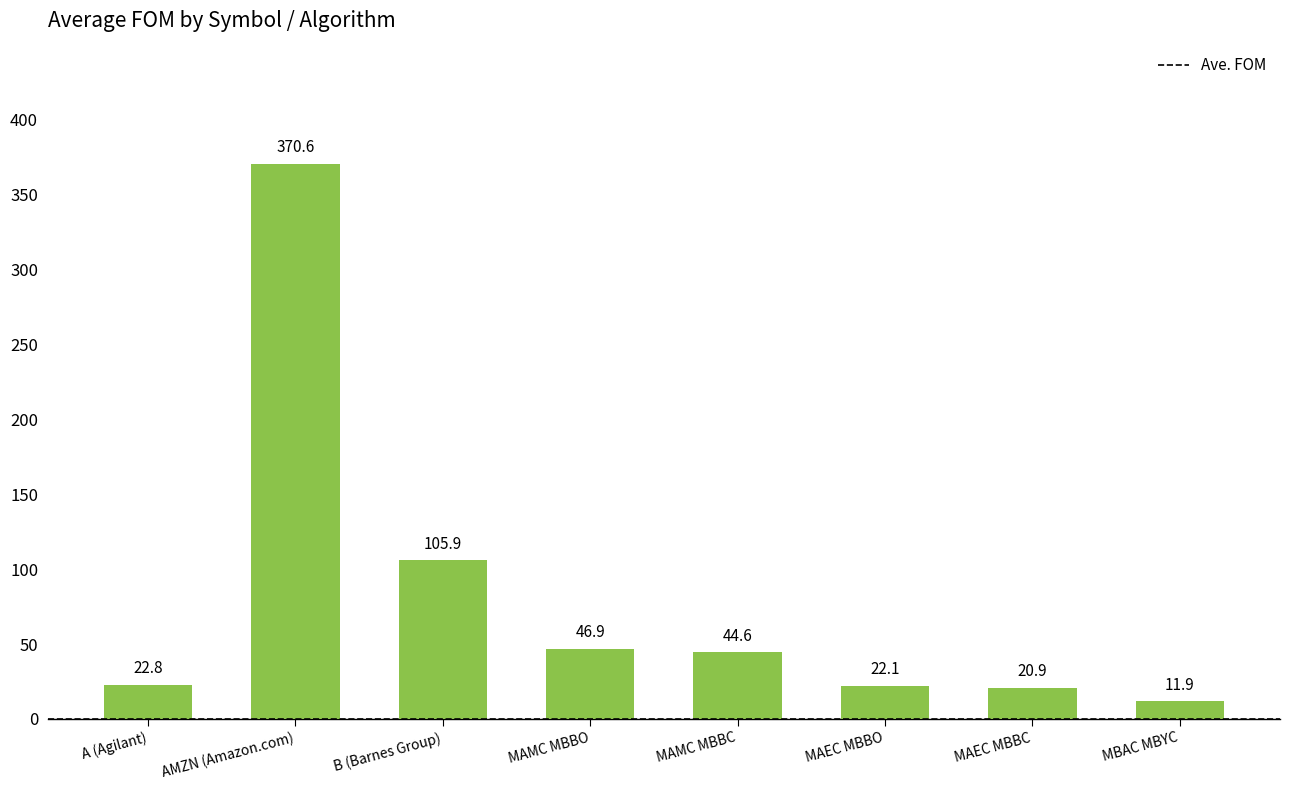

What is the value of the 2nd bar from the left?

370.6